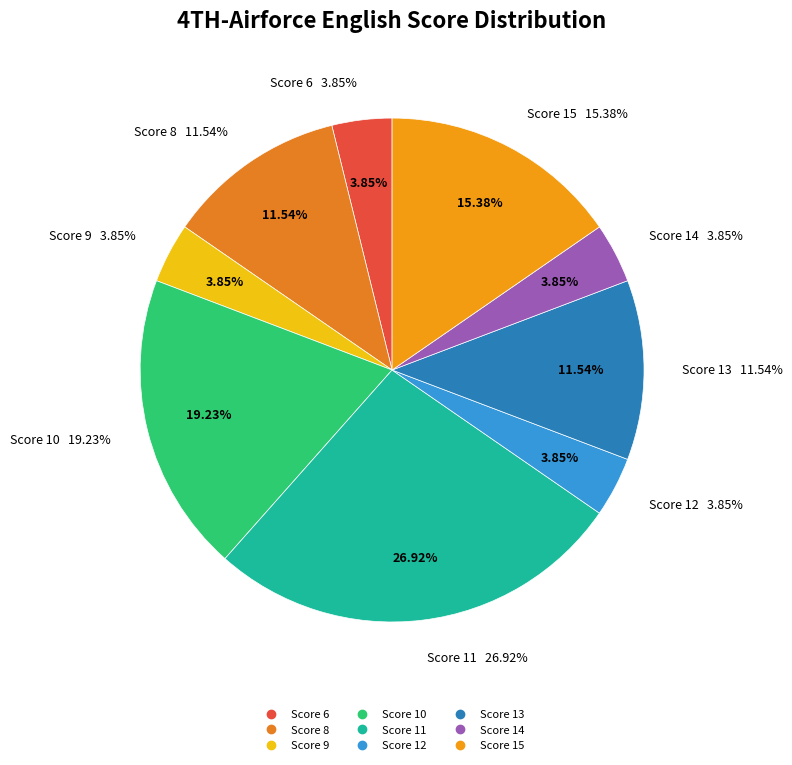

Is Score 14 the majority of the pie?

No